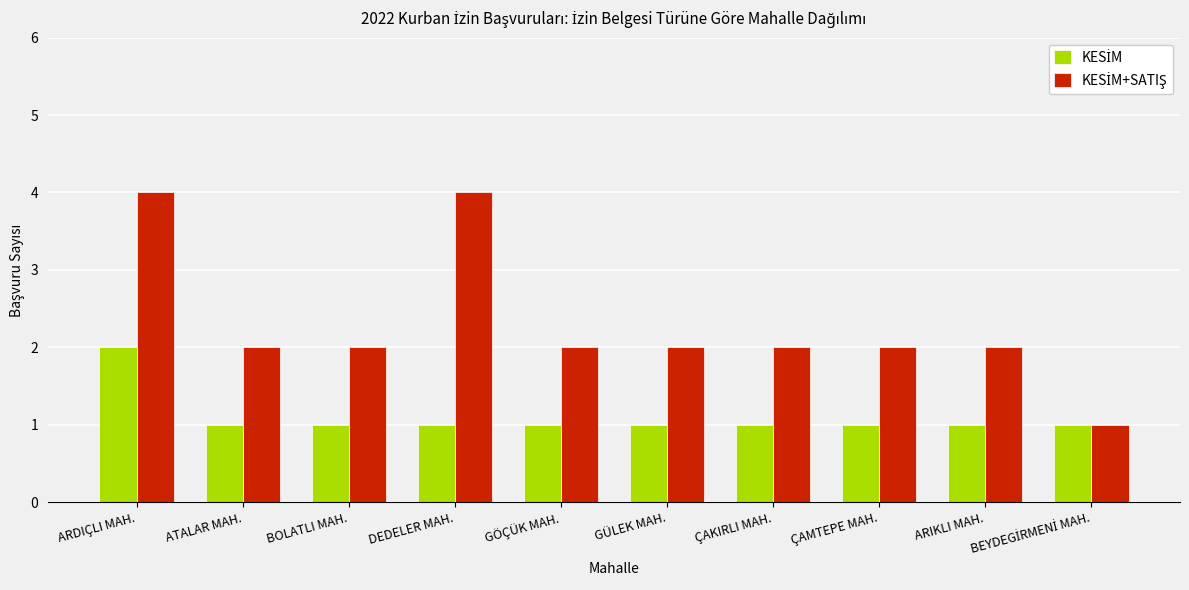

At which category is the sum across all series the highest?

ARDIÇLI MAH.